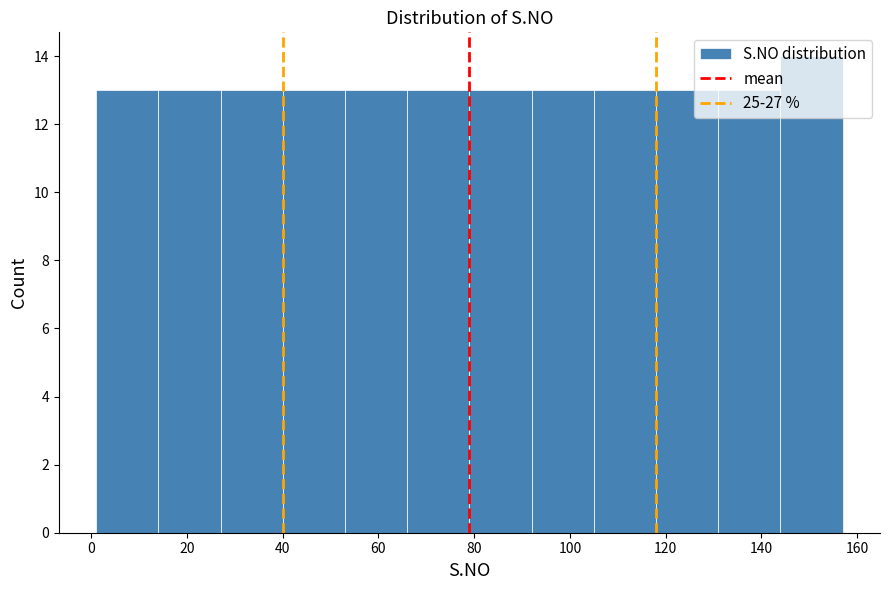

Reading left to right, transcribe this chart: for each bar, give the range it covers on the x-axis and its height. Neither the bar edges nor the heights are printed on the chart, so give them approximately, as read against the axes.

1 to 14: 13
14 to 27: 13
27 to 40: 13
40 to 53: 13
53 to 66: 13
66 to 79: 13
79 to 92: 13
92 to 105: 13
105 to 118: 13
118 to 131: 13
131 to 144: 13
144 to 157: 14